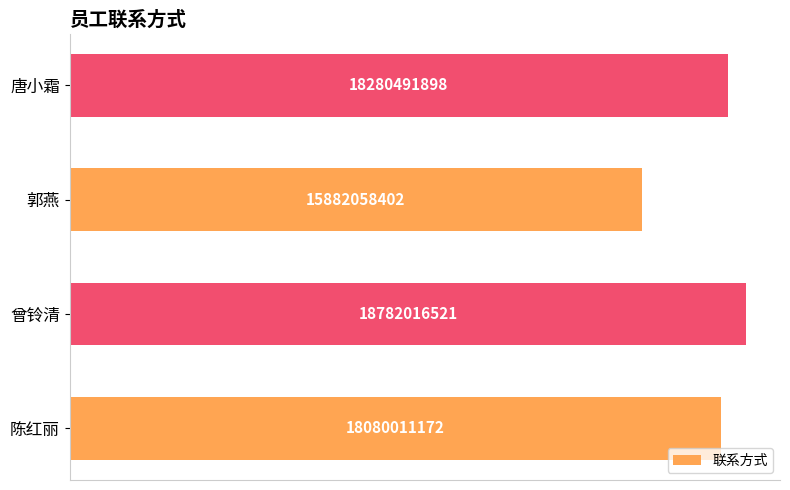

List the labels in order of value, largest first.

曾铃清, 唐小霜, 陈红丽, 郭燕